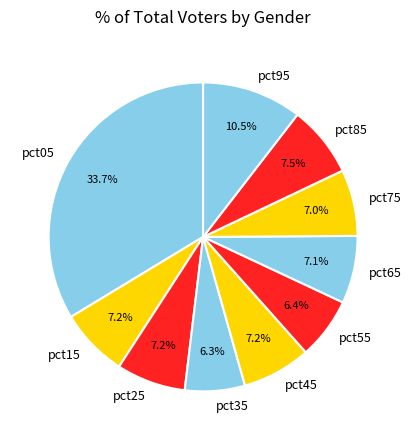

Which category has the biggest portion of the pie?

pct05